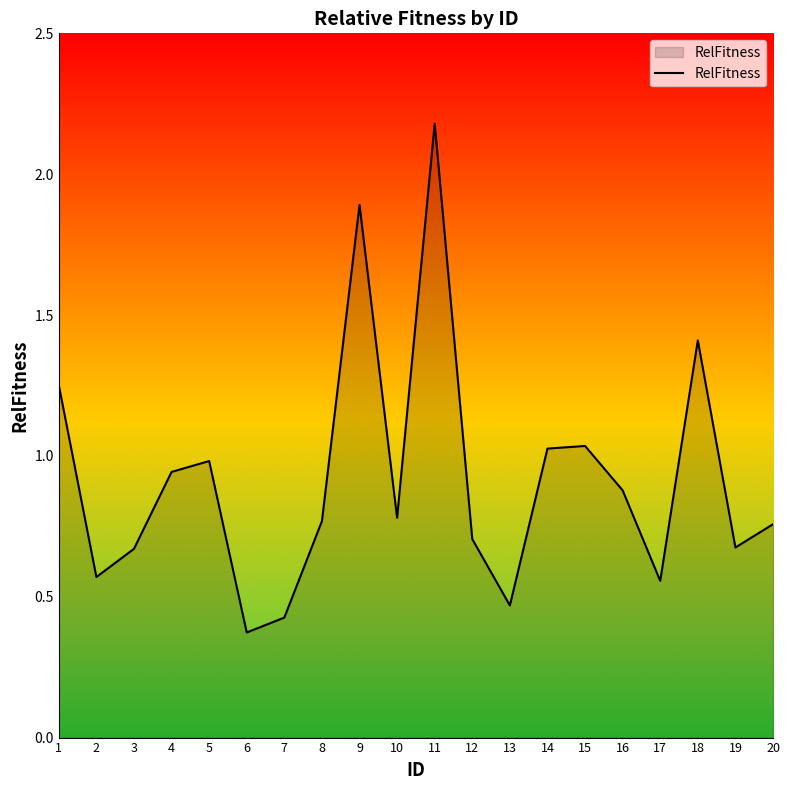

True or false: the data shows 1.0 at 14.

True